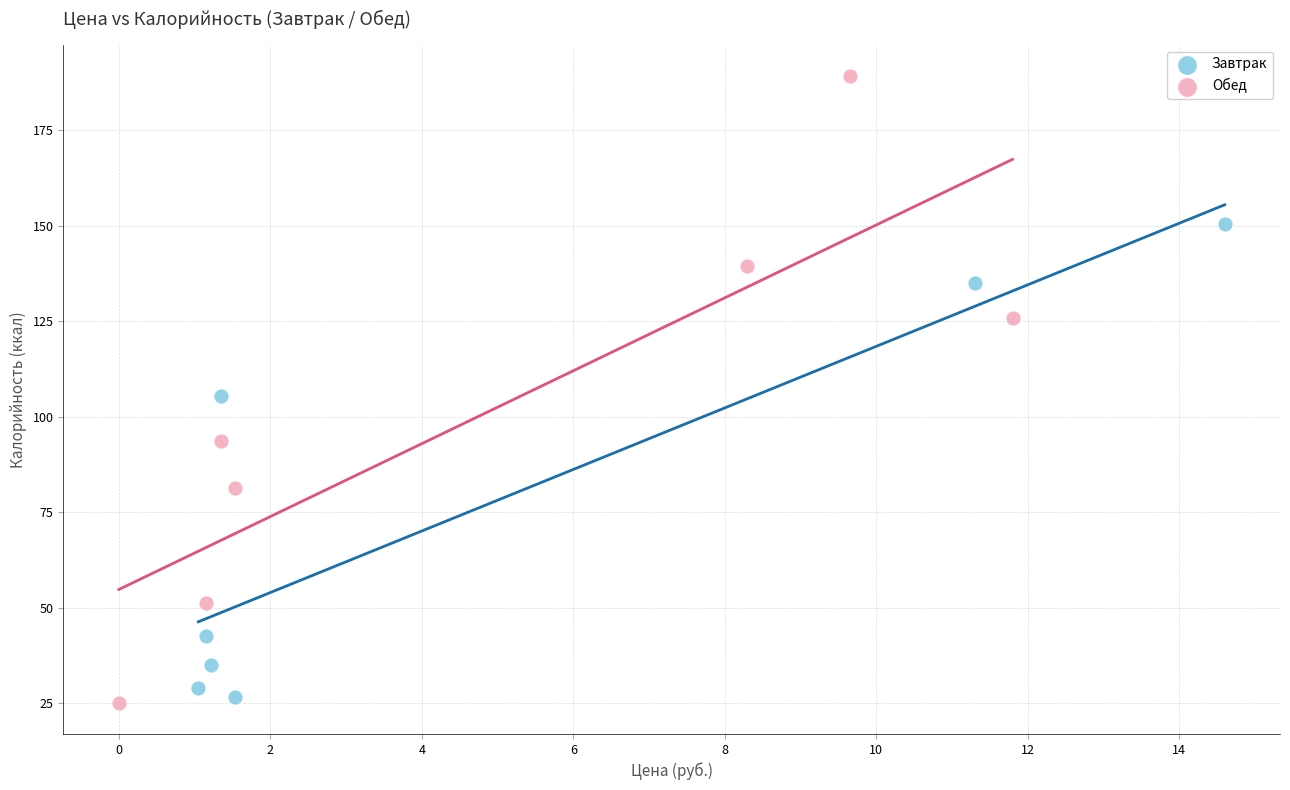

Which series reaches the maximum Y coordinate?

Обед